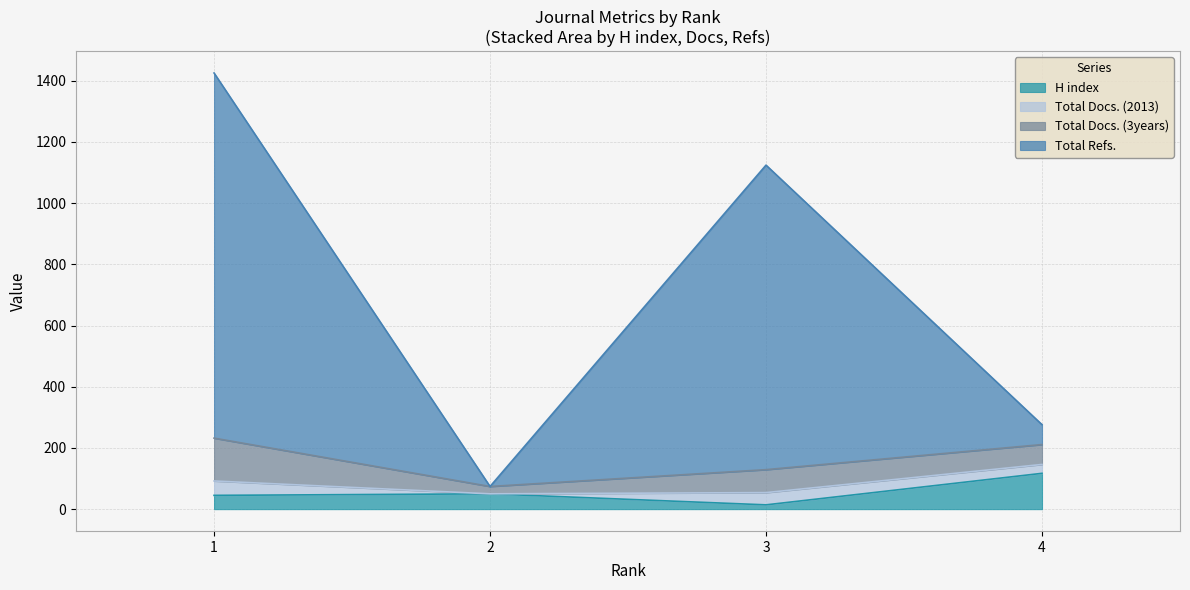

What is the spread (max minus min) of values at 2?

24